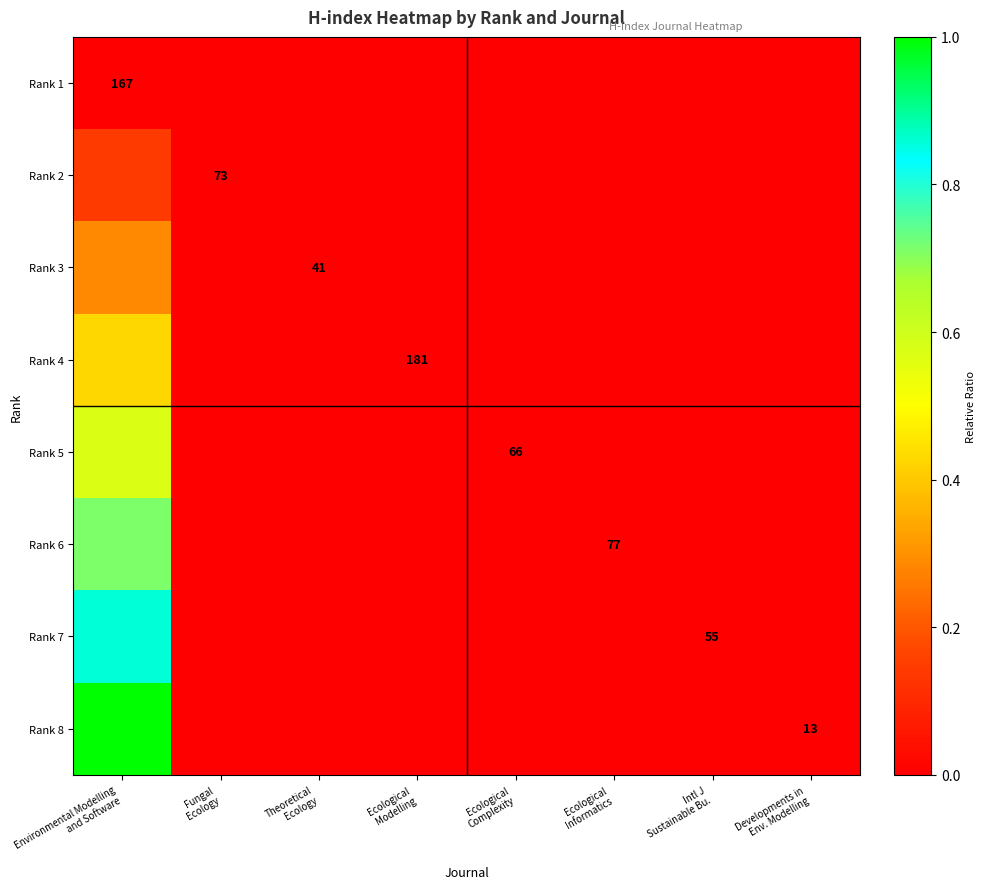

Is the value of Rank 1 at Ecological Informatics greater than the value of Rank 4 at Ecological Modelling?

No